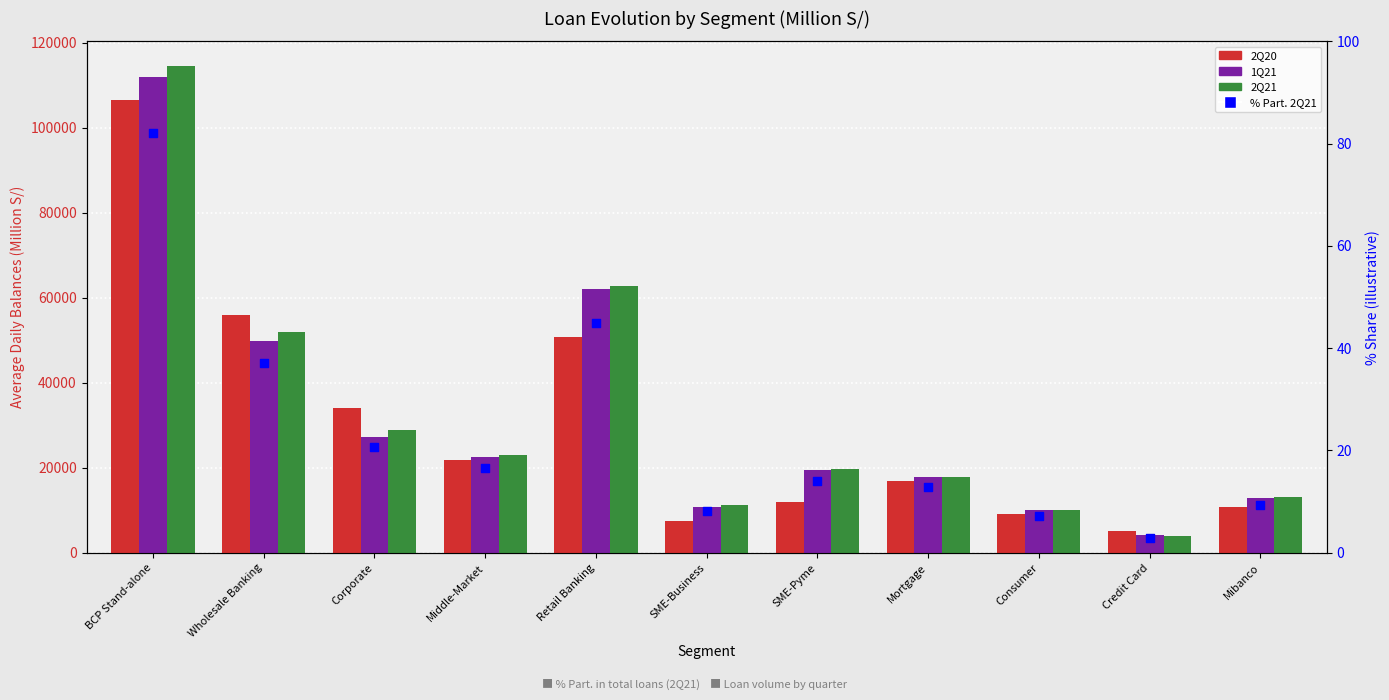

Which series reaches the minimum Y coordinate?

% Part. 2Q21